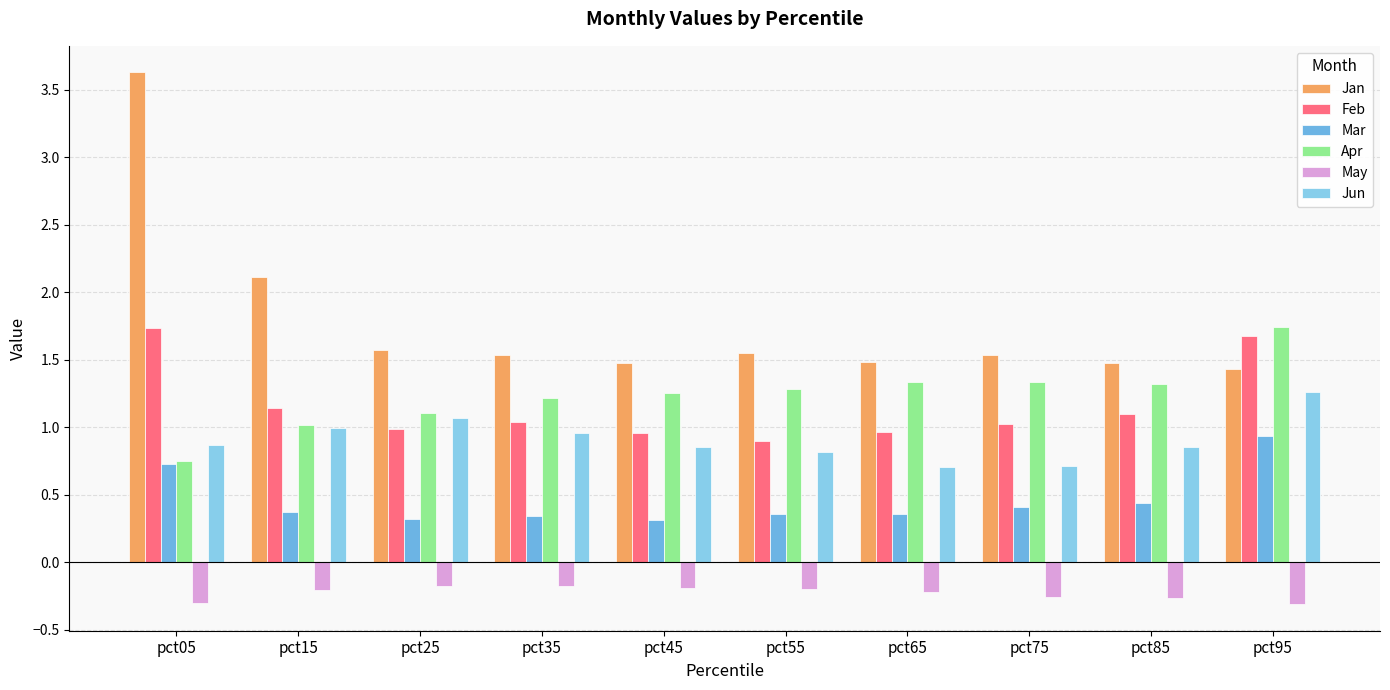

What are all the series names shown in the legend?

Jan, Feb, Mar, Apr, May, Jun